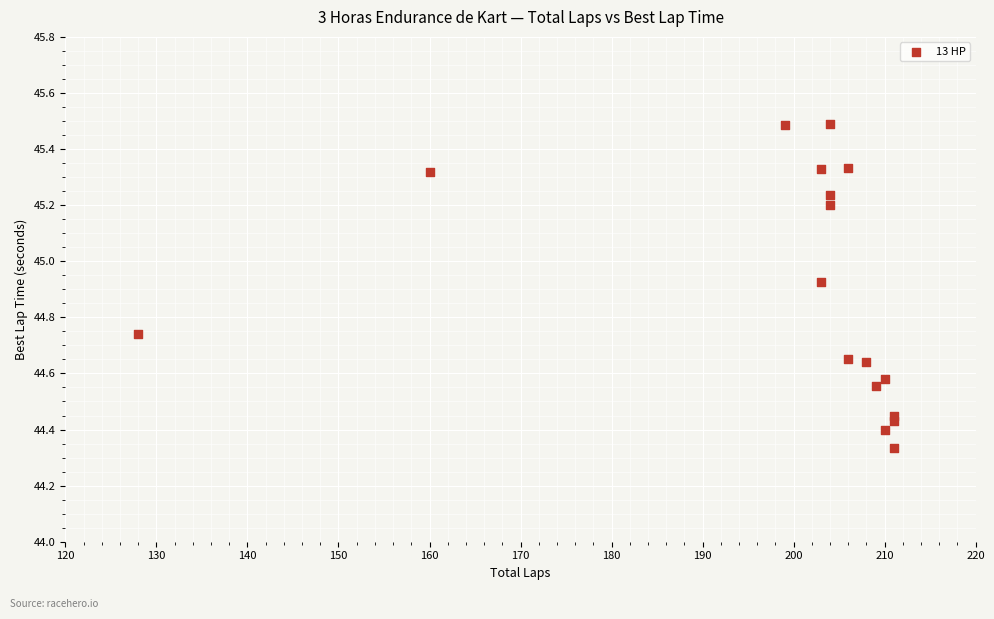

What is the range of X values (max minus min)?

83.0